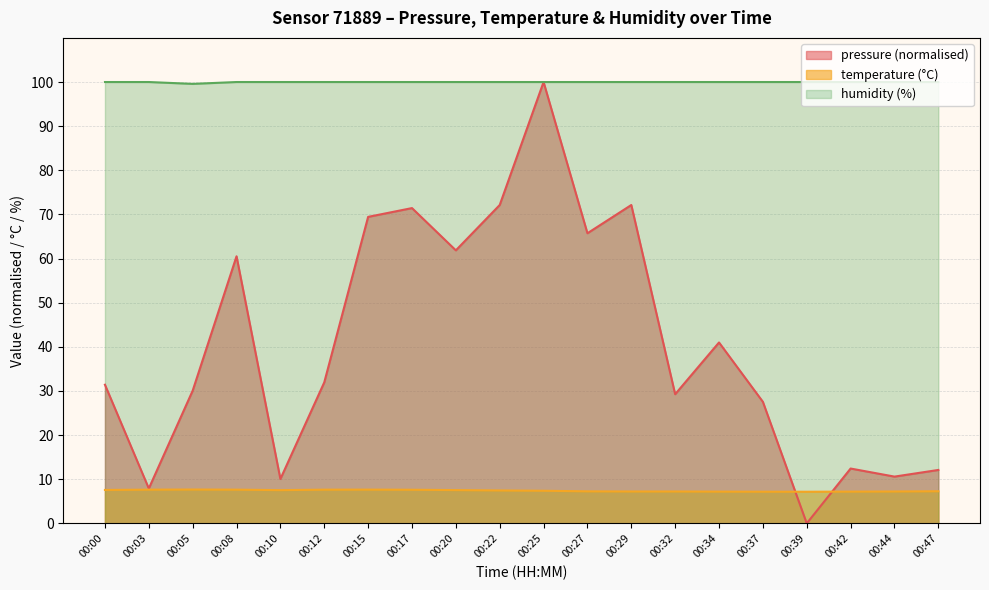

Is it true that pressure equals 178.2 at 00:25?

False